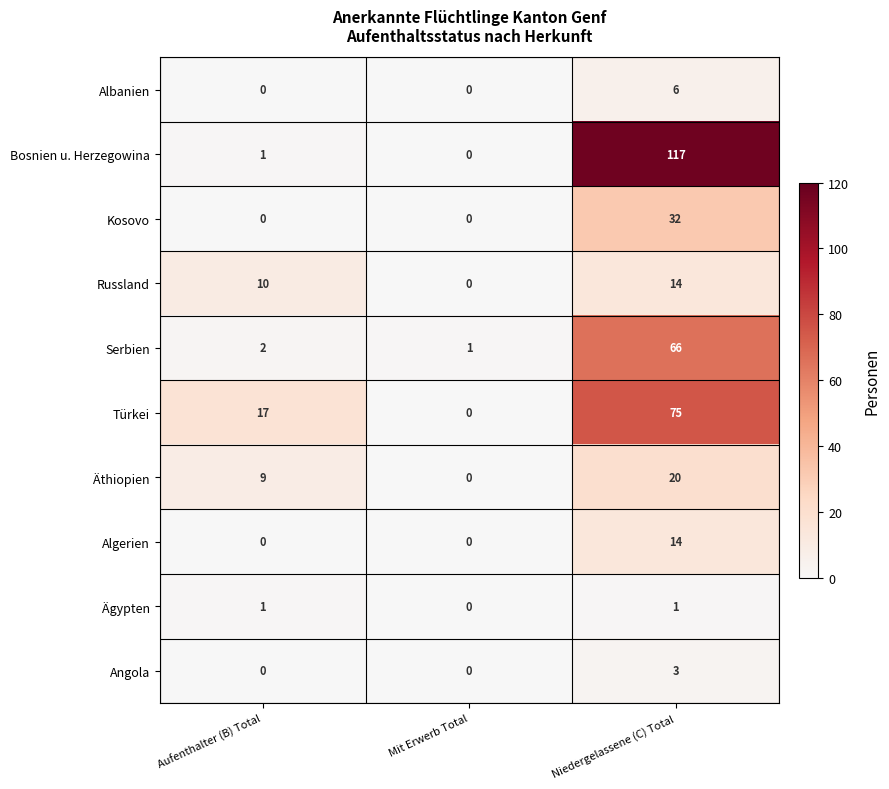

Which category has the lowest value in the Russland series?

Mit Erwerb Total